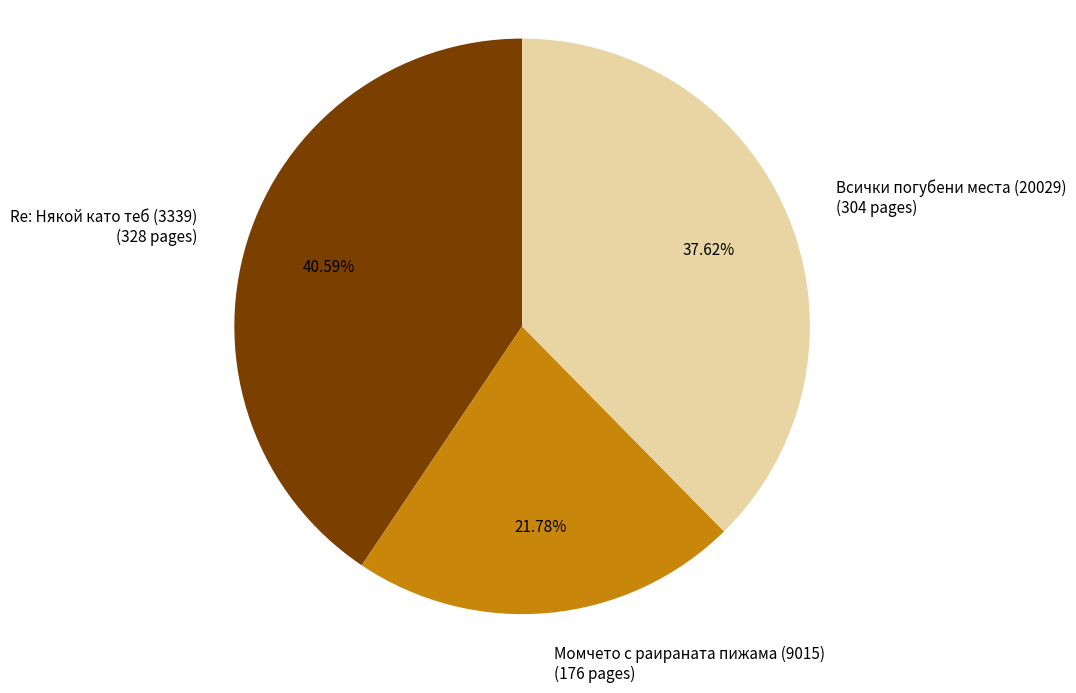

Which slice is the smallest?

Момчето с раираната пижама (9015)